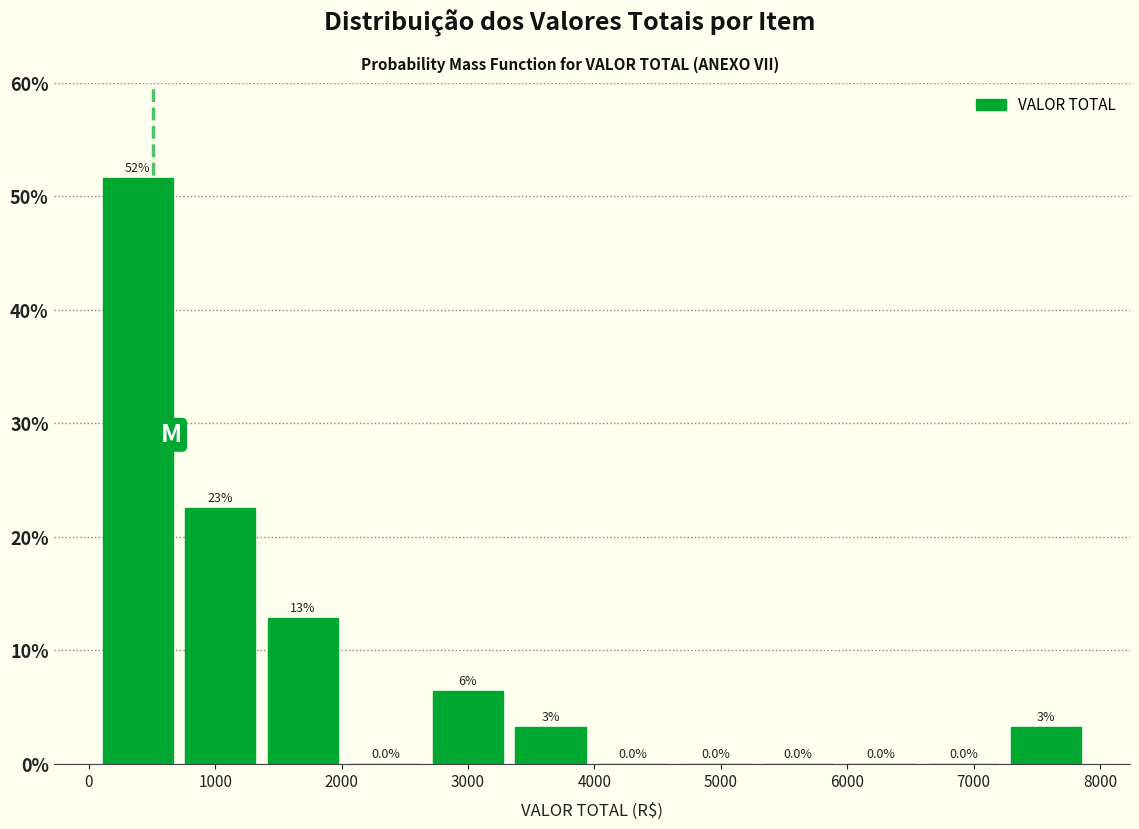

Which range on the x-axis has the tallest bar?

100 to 700